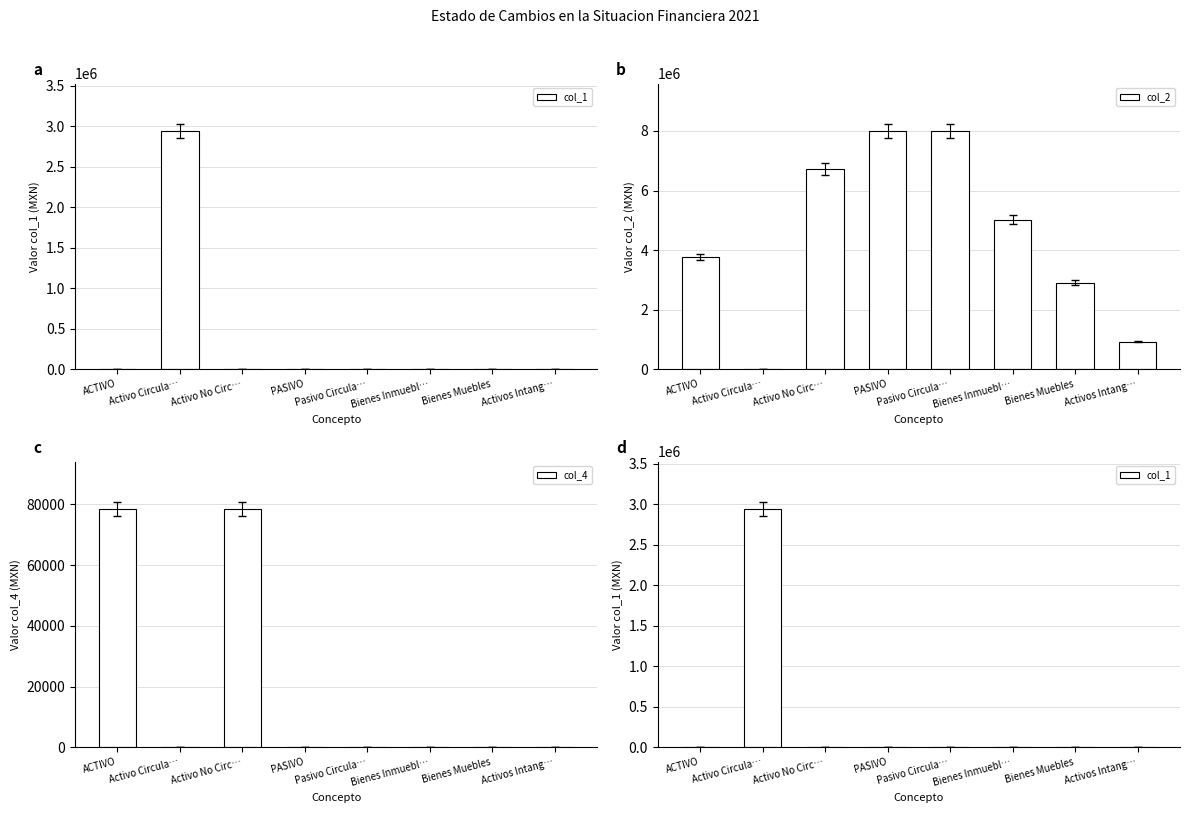

What are all the series names shown in the legend?

col_1, col_2, col_4